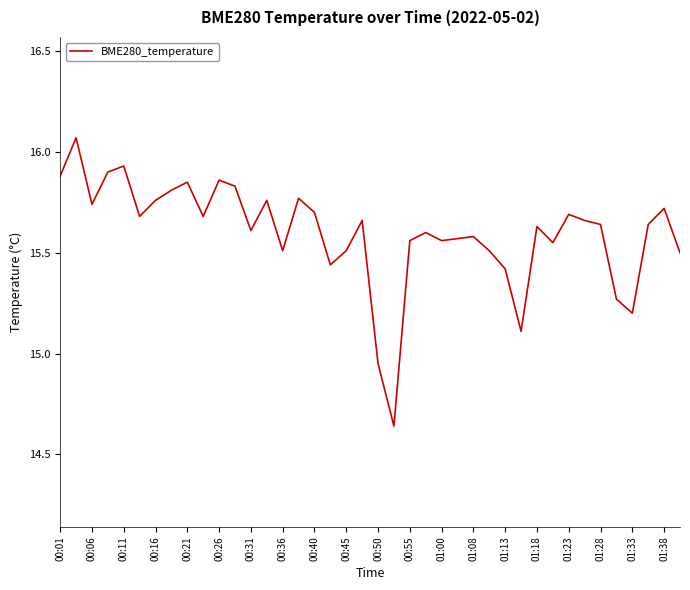

What is the difference between the maximum and minimum values?

1.4